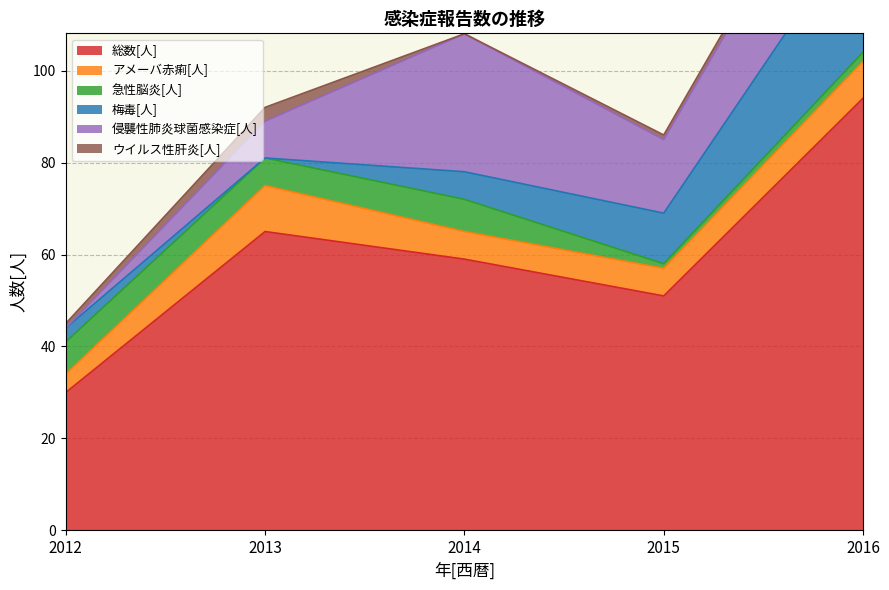

Does the chart have visible grid lines?

Yes